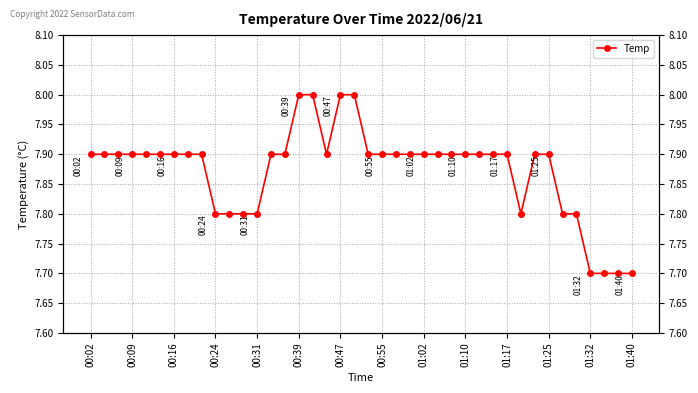

Reading left to right, list all the values displayed in this chart.

7.9	7.9	7.9	7.9	7.9	7.9	7.9	7.9	7.9	7.8	7.8	7.8	7.8	7.9	7.9	8.0	8.0	7.9	8.0	8.0	7.9	7.9	7.9	7.9	7.9	7.9	7.9	7.9	7.9	7.9	7.9	7.8	7.9	7.9	7.8	7.8	7.7	7.7	7.7	7.7